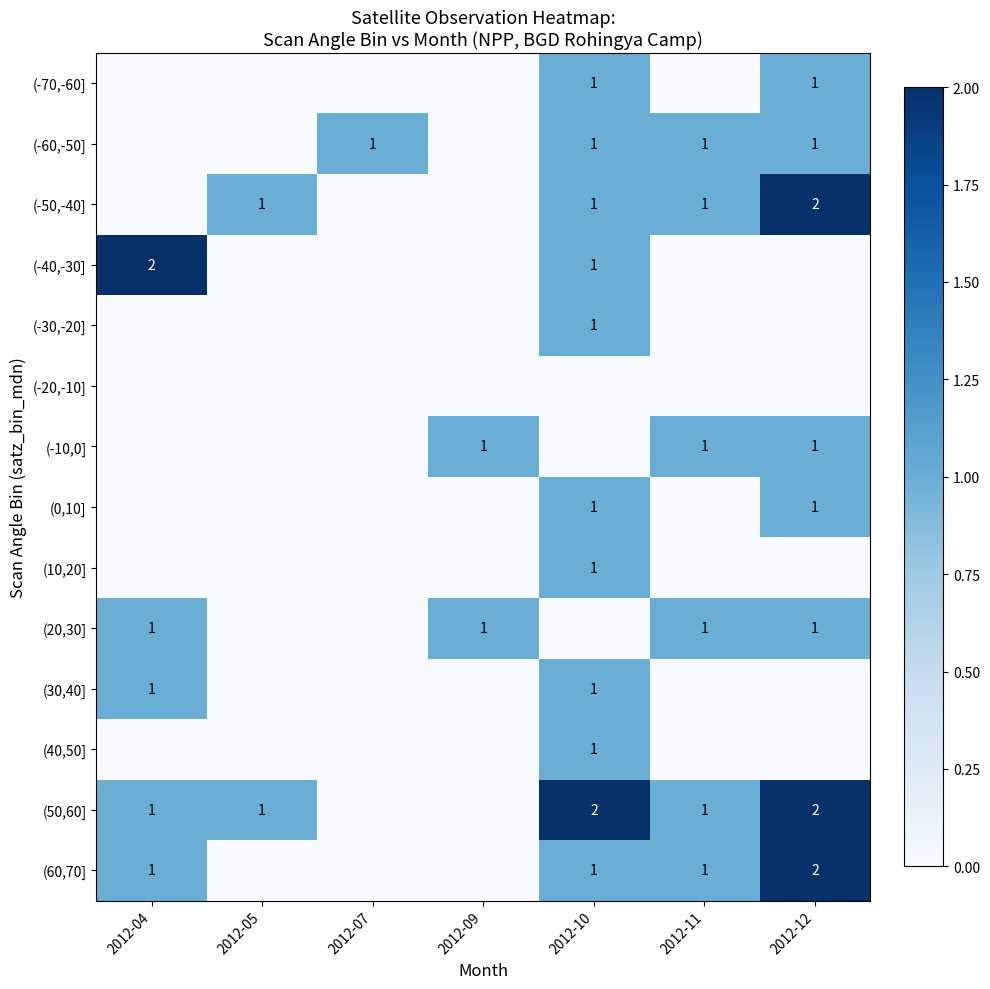

Between 2012-12 and 2012-04, which is larger?

2012-12